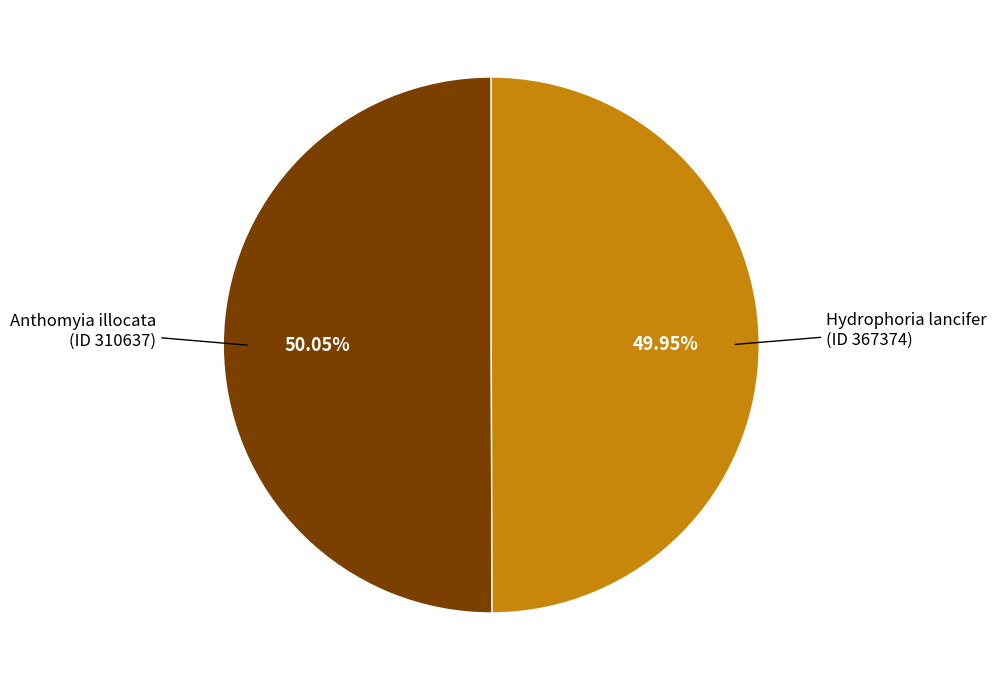

Combined, do Anthomyia illocata (ID 310637) and Hydrophoria lancifer (ID 367374) account for over 50%?

Yes